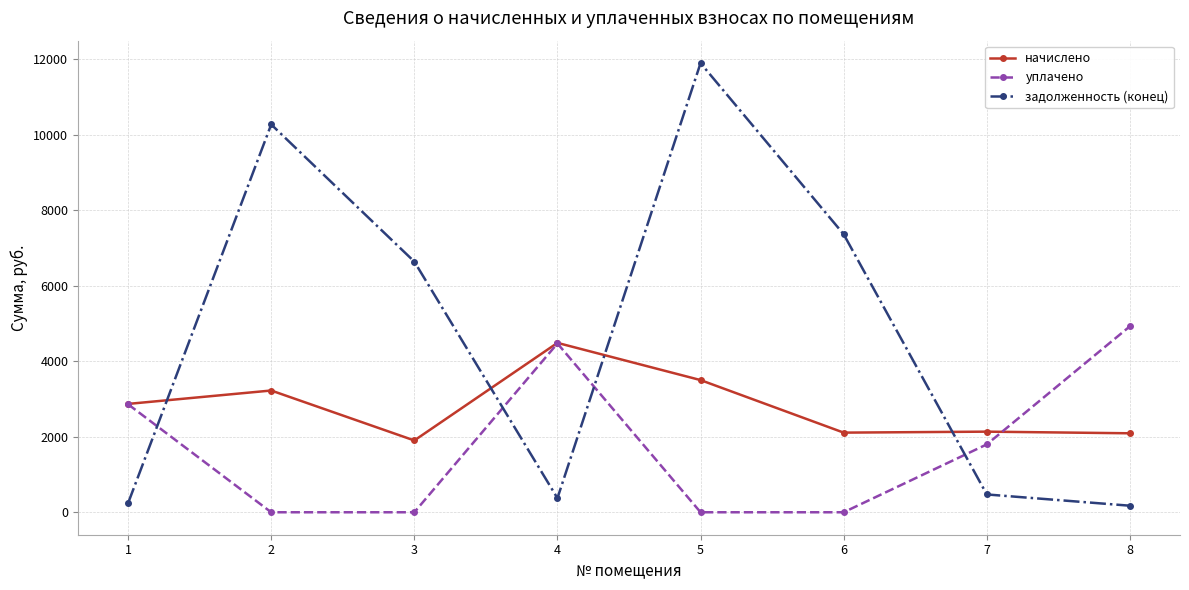

Does the chart have visible grid lines?

Yes